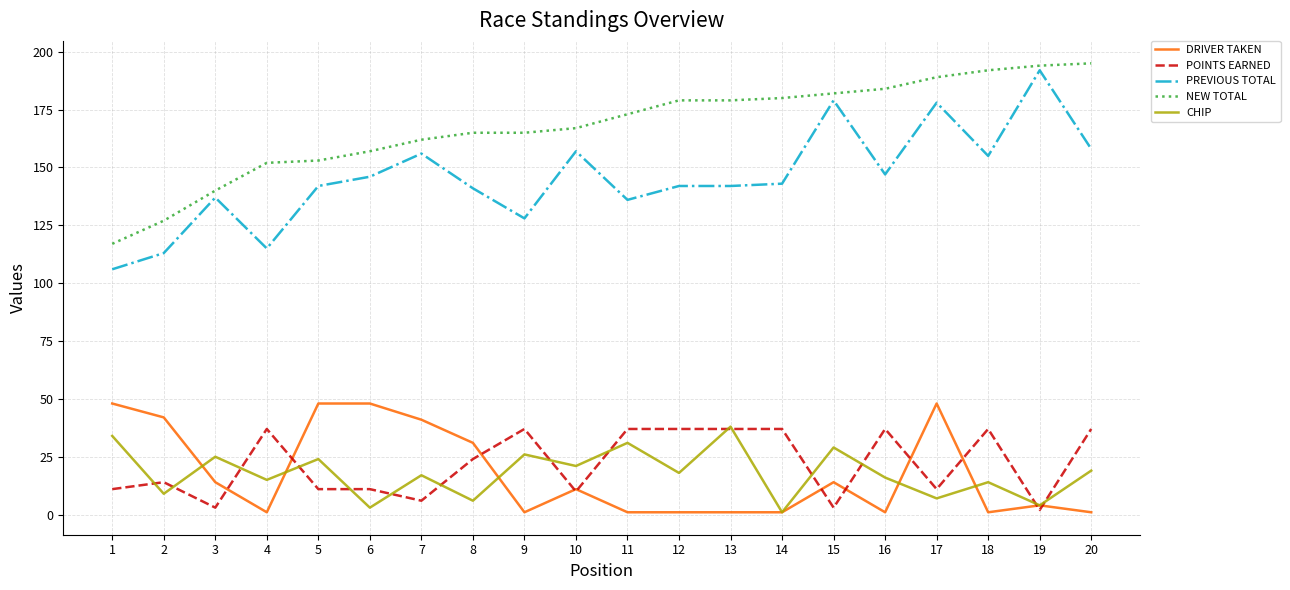

What is the difference between the second highest and minimum values in the NEW TOTAL series?

77